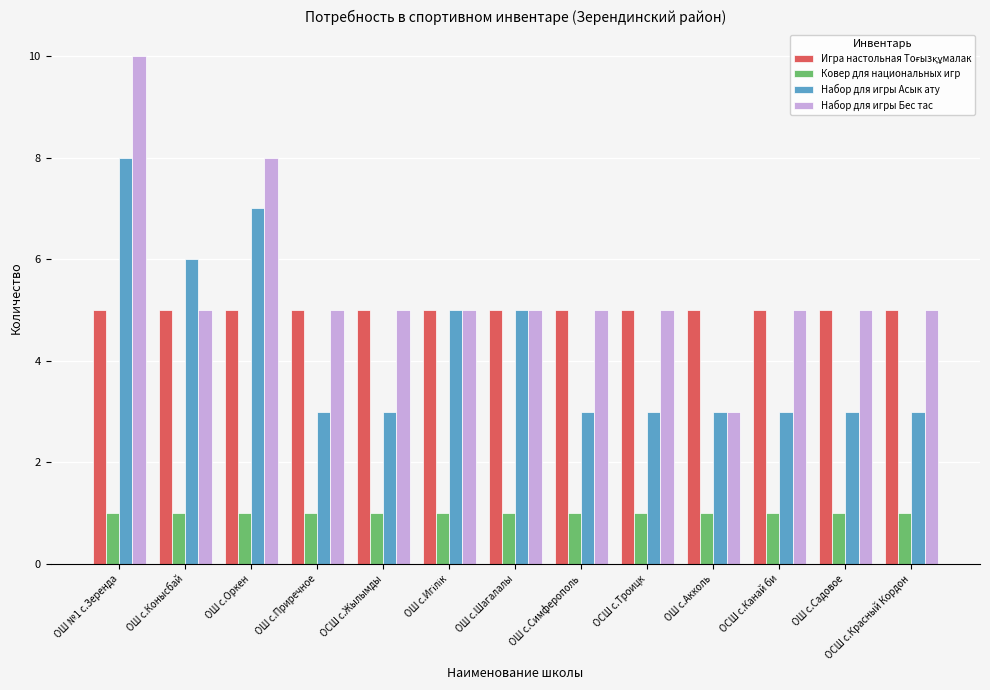

What is the difference between the maximum and second lowest values in the Набор для игры Бес тас series?

5